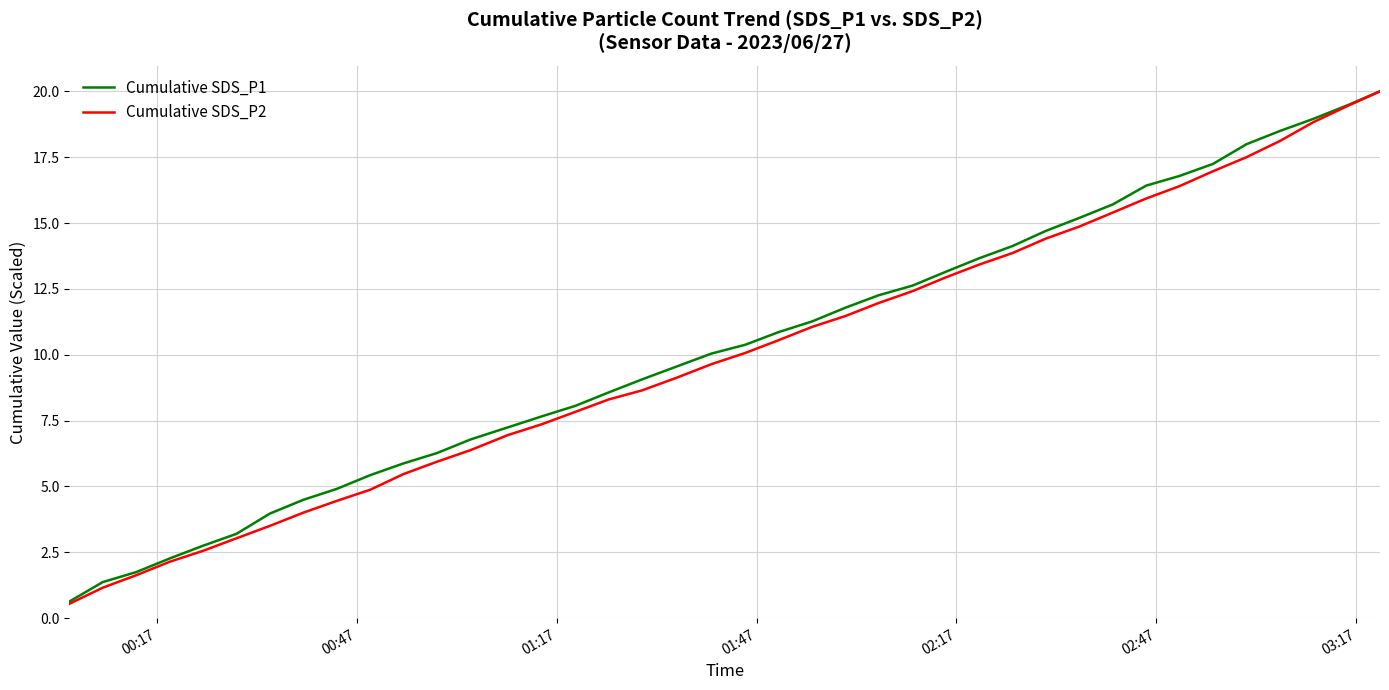

Which series has the widest spread of values?

Cumulative SDS_P2